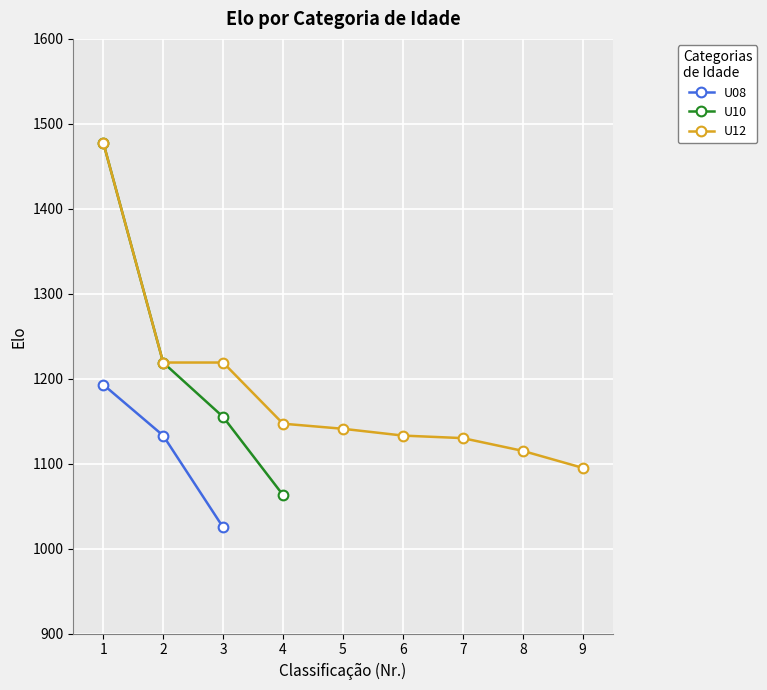

True or false: U10 and U08 cross at least once.

False